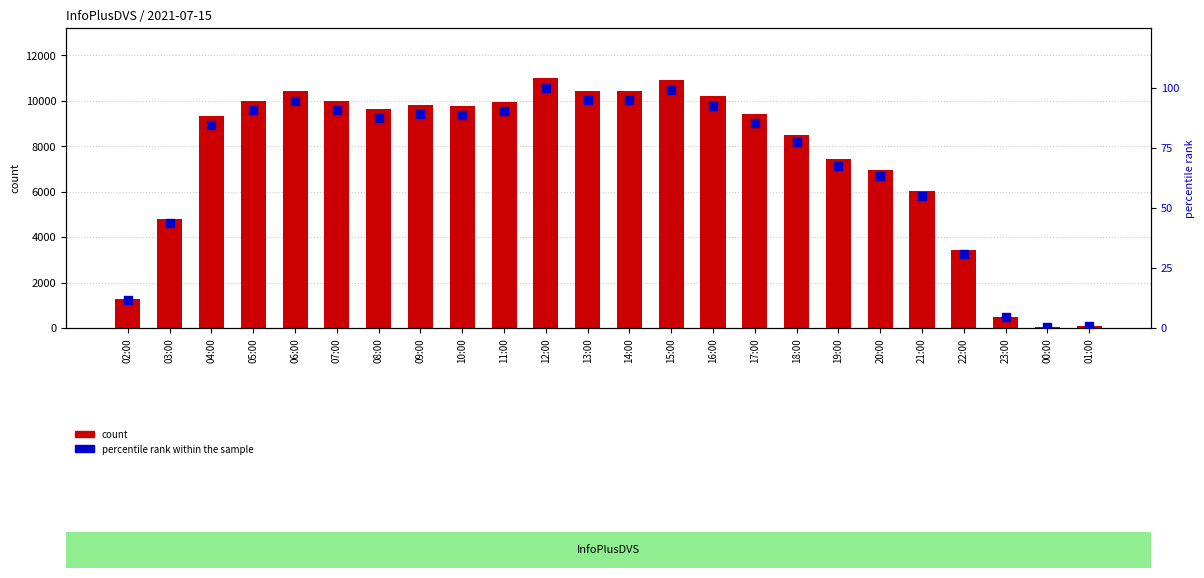

Which series has the largest total across all categories?

count